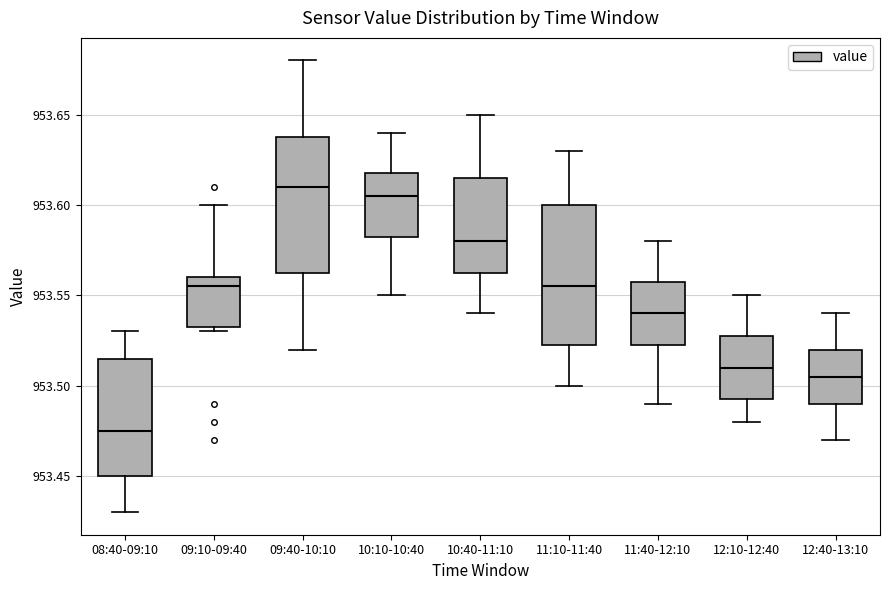

Reading left to right, transcribe this box plot: for each box, give where its median line is, the range the box spans, and where its two whiskers end, as read against the y-axis. The values are not printed on the chart, so give them approximately, as read against the axis.

08:40-09:10: median 953.475, box 953.450 to 953.515, whiskers 953.430 to 953.530
09:10-09:40: median 953.555, box 953.535 to 953.560, whiskers 953.530 to 953.600
09:40-10:10: median 953.610, box 953.565 to 953.640, whiskers 953.520 to 953.680
10:10-10:40: median 953.605, box 953.585 to 953.620, whiskers 953.550 to 953.640
10:40-11:10: median 953.580, box 953.565 to 953.615, whiskers 953.540 to 953.650
11:10-11:40: median 953.555, box 953.525 to 953.600, whiskers 953.500 to 953.630
11:40-12:10: median 953.540, box 953.525 to 953.560, whiskers 953.490 to 953.580
12:10-12:40: median 953.510, box 953.495 to 953.530, whiskers 953.480 to 953.550
12:40-13:10: median 953.505, box 953.490 to 953.520, whiskers 953.470 to 953.540